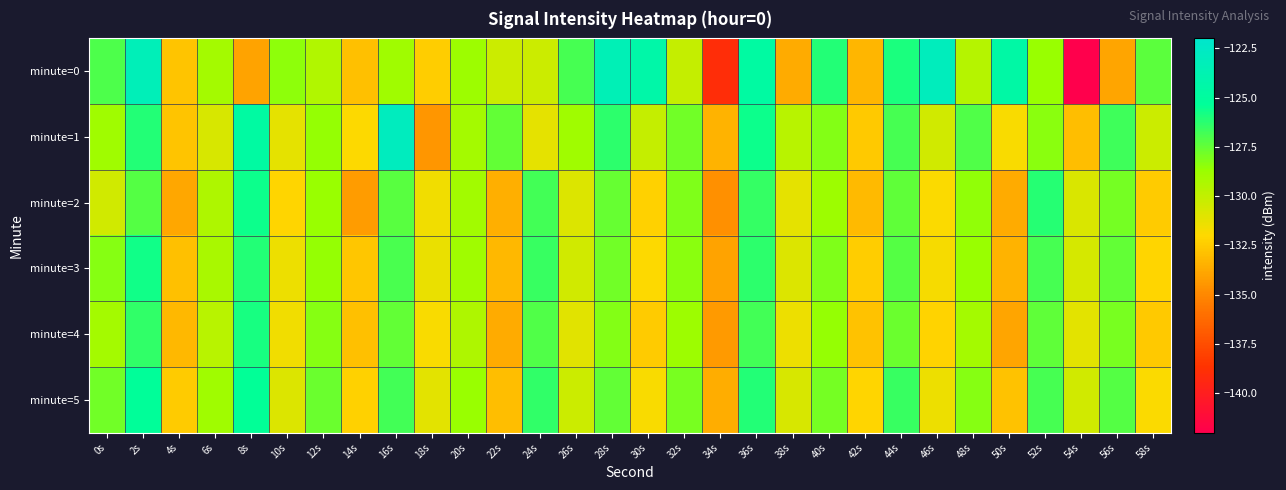

Which series has the largest range (max minus min)?

minute=0